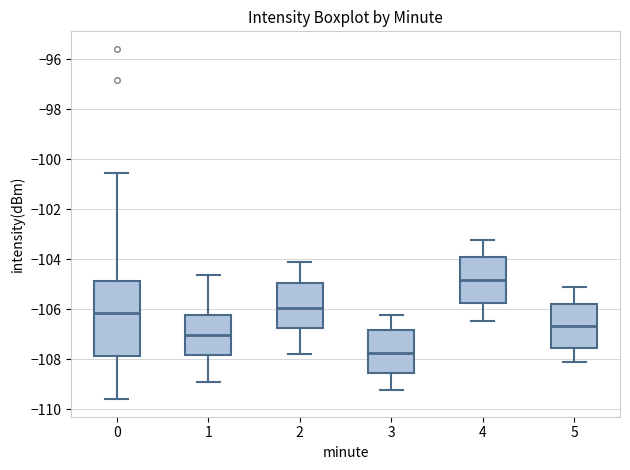

Which box has the highest median line?

4